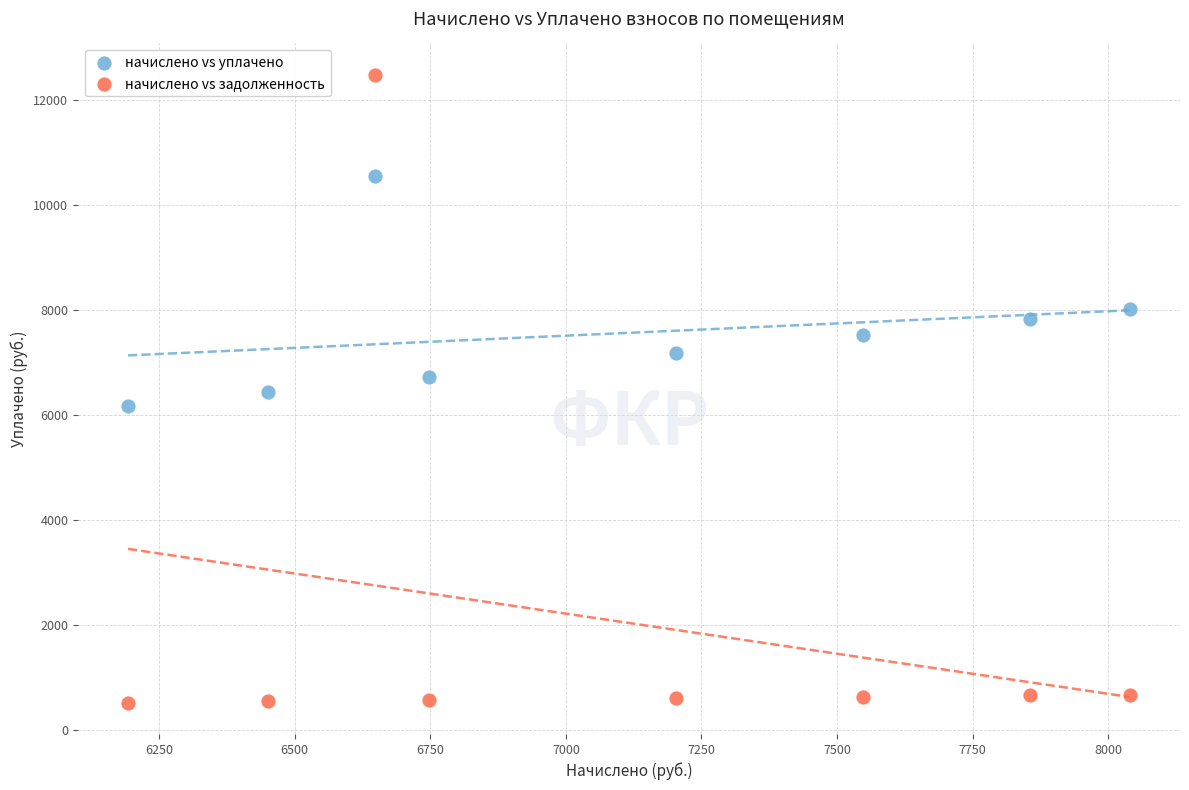

Across all data points, what is the range of X values (max minus min)?

1846.8